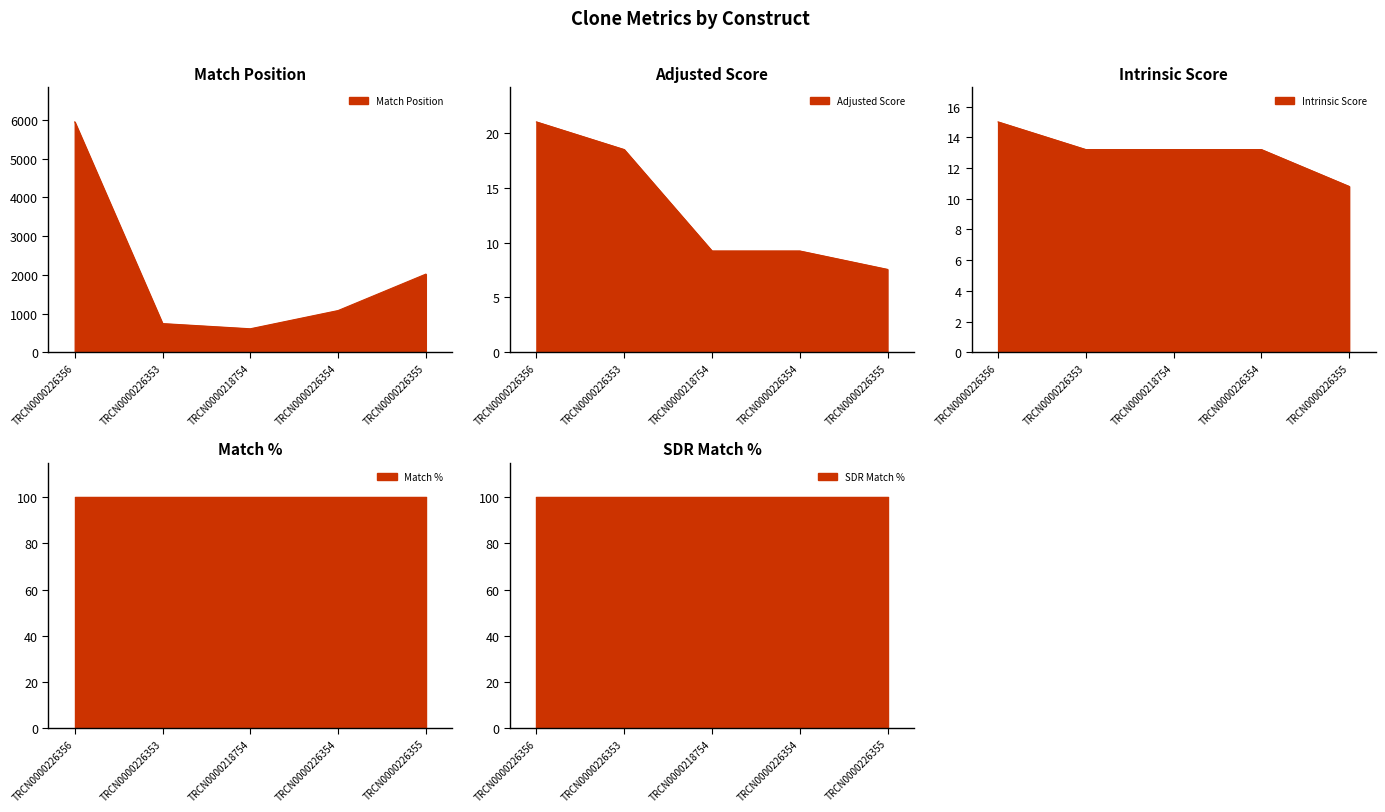

What is the spread (max minus min) of values at TRCN0000218754?

598.8